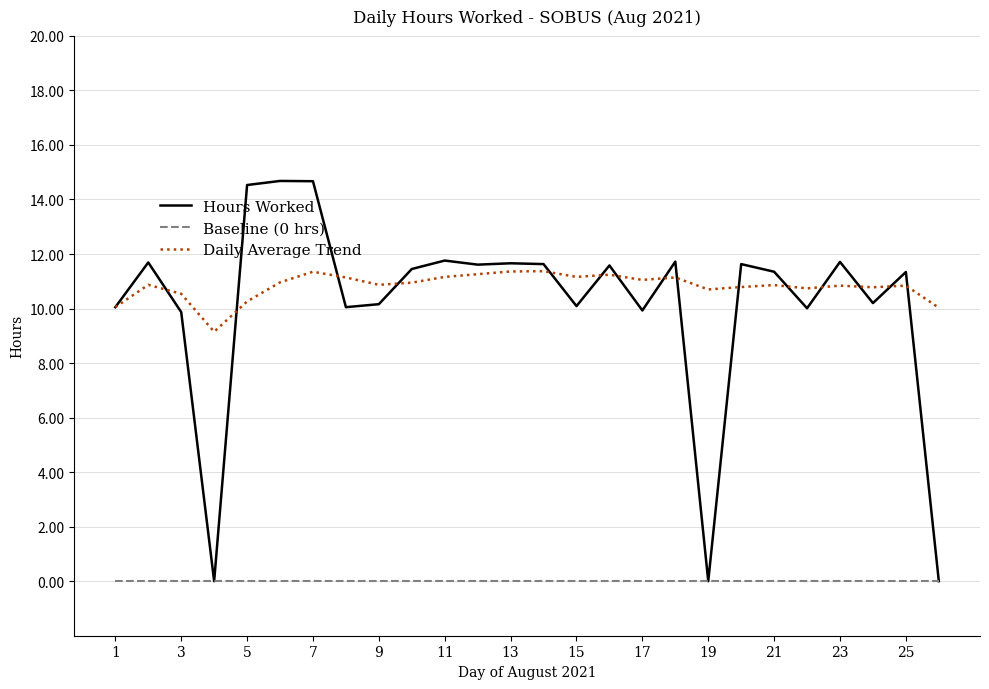

Does the chart have visible grid lines?

Yes